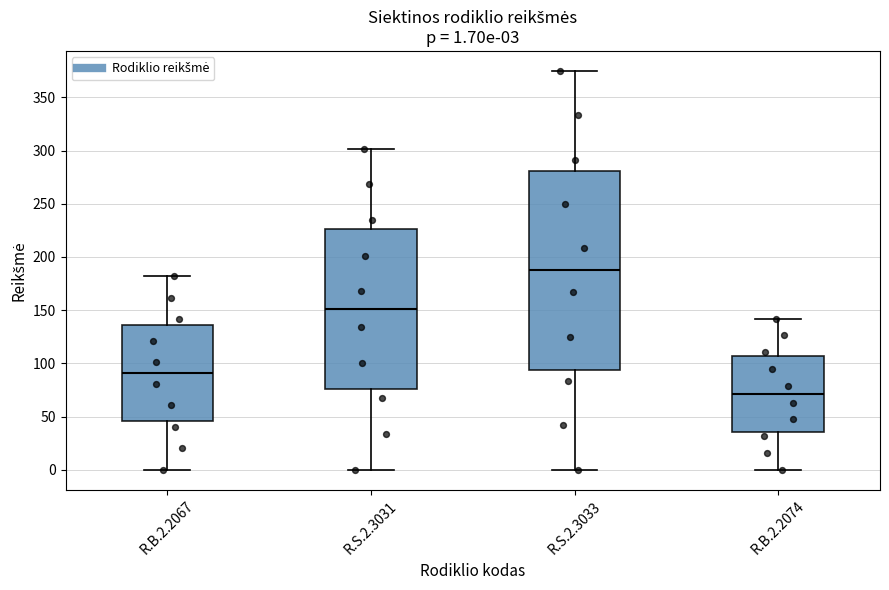

Which box's median line is the lowest?

R.B.2.2074